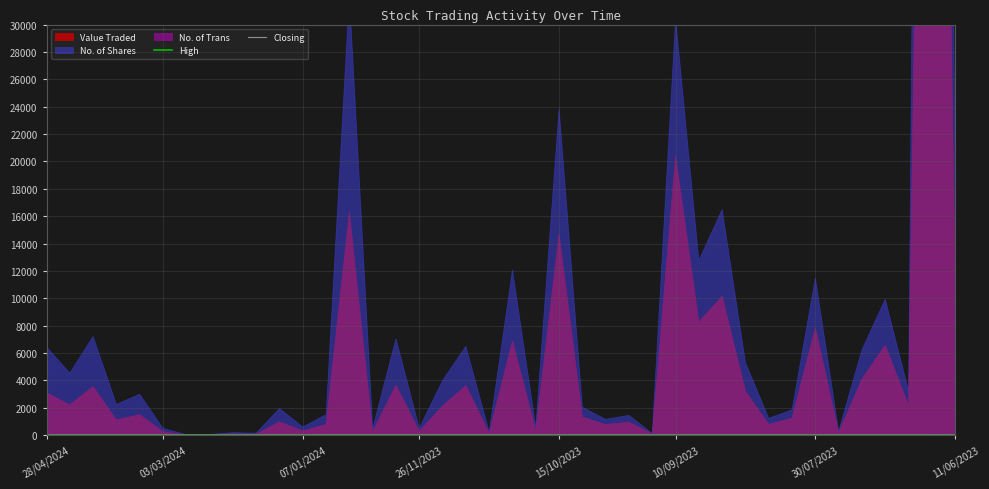

Reading left to right, extract all data points from this chart.

High: 0.5	0.5	0.5	0.5	0.5	0.5	0.5	0.5	0.5	0.5	0.5	0.5	0.5	0.5	0.5	0.5	0.6	0.5	0.6	0.6	0.6	0.6	0.6	0.7	0.7	0.7	0.7	0.7	0.7	0.7	0.6	0.7	0.7	0.7	0.6	0.7	0.7	0.7	0.7	0.6
Closing: 0.5	0.5	0.5	0.5	0.5	0.5	0.5	0.5	0.5	0.5	0.5	0.5	0.5	0.5	0.5	0.5	0.6	0.5	0.6	0.6	0.6	0.6	0.6	0.6	0.7	0.7	0.7	0.7	0.7	0.7	0.6	0.6	0.7	0.7	0.6	0.7	0.7	0.7	0.7	0.6